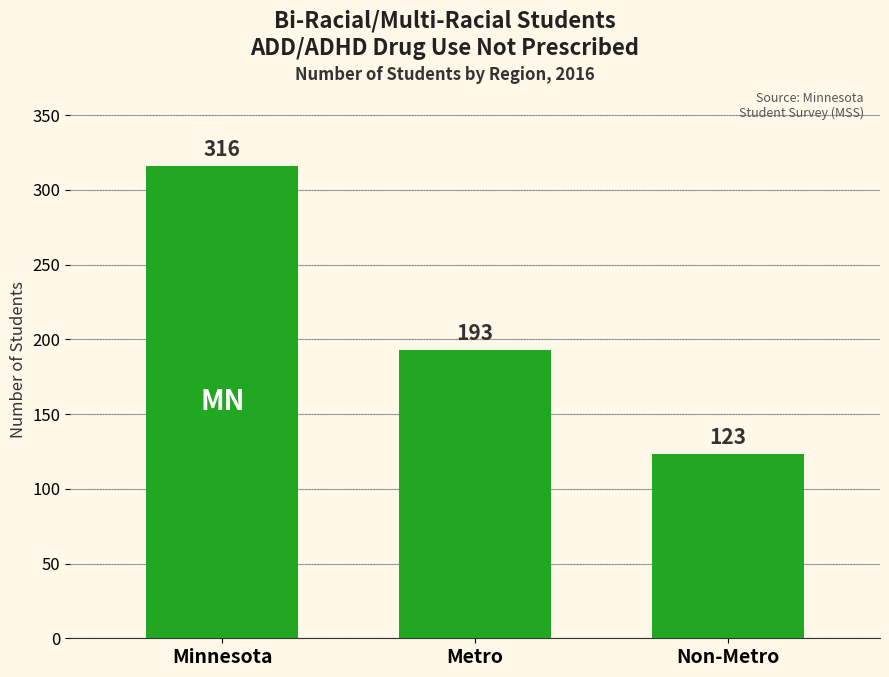

What is the change in value from Minnesota to Non-Metro?

-193